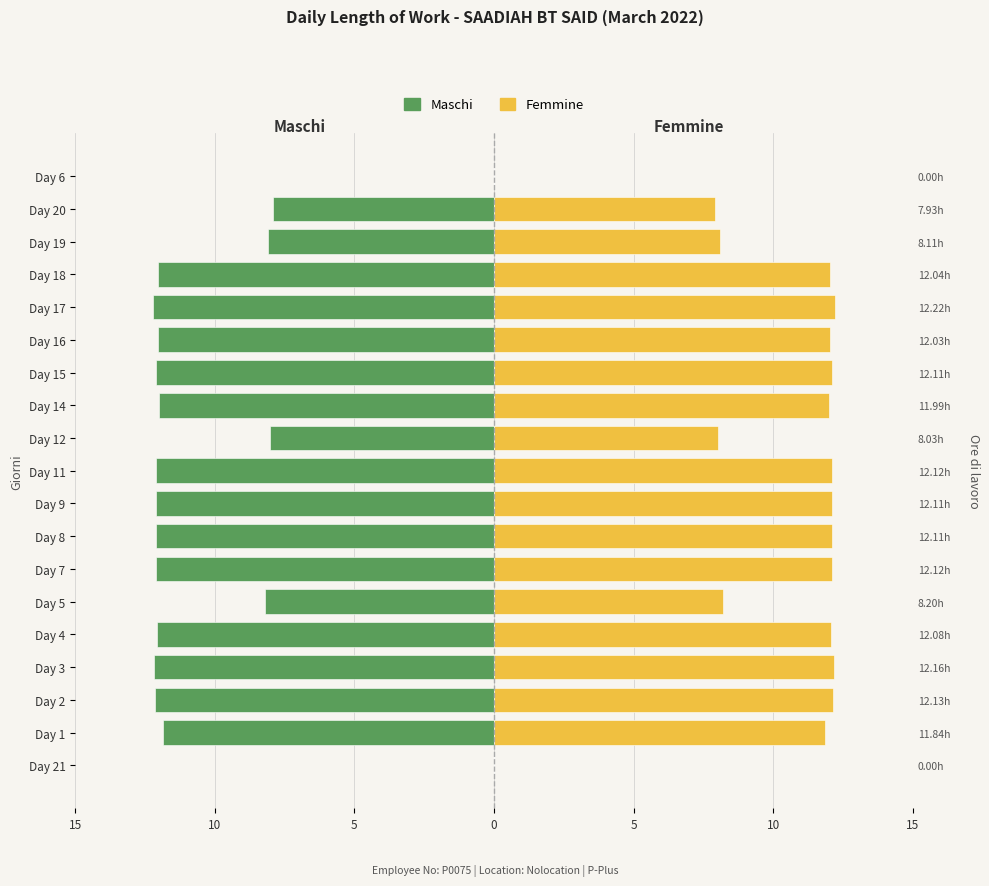

Reading left to right, list all the values displayed in this chart.

Maschi: 0.0	-11.8	-12.1	-12.2	-12.1	-8.2	-12.1	-12.1	-12.1	-12.1	-8.0	-12.0	-12.1	-12.0	-12.2	-12.0	-8.1	-7.9	0.0
Femmine: 0.0	11.8	12.1	12.2	12.1	8.2	12.1	12.1	12.1	12.1	8.0	12.0	12.1	12.0	12.2	12.0	8.1	7.9	0.0